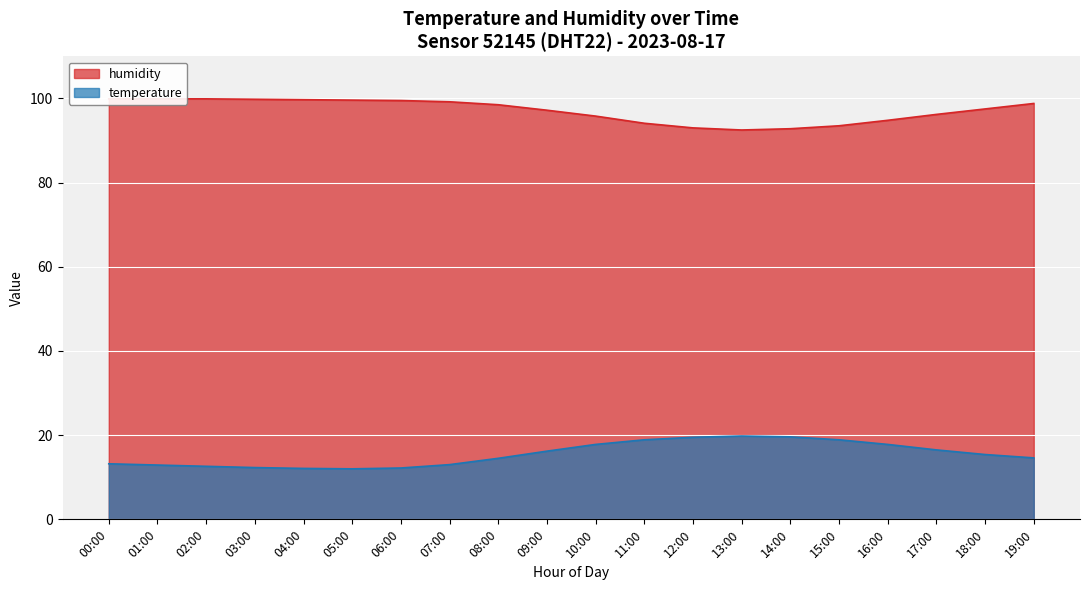

Which category has the lowest value across all series?

05:00